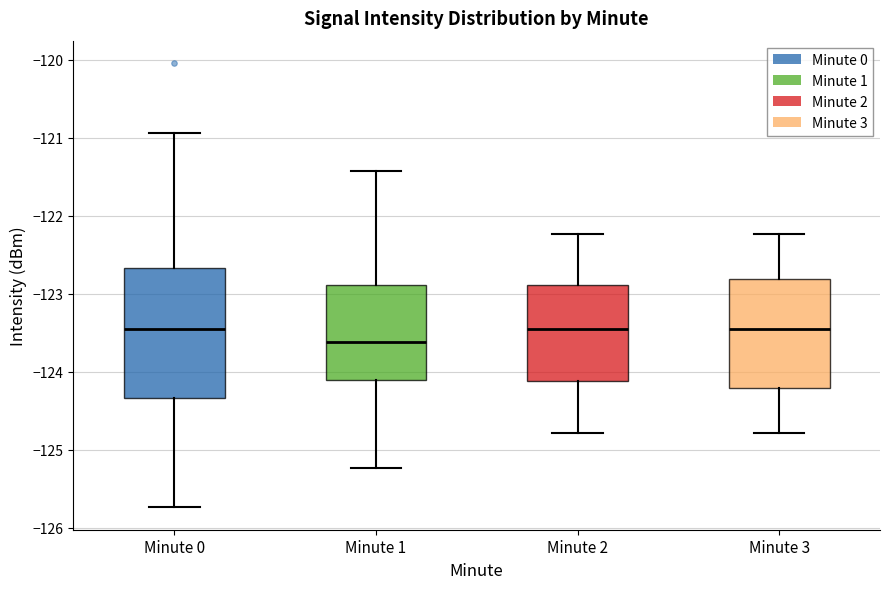

Comparing the boxes themselves (not the whiskers), which one is the tallest?

Minute 0